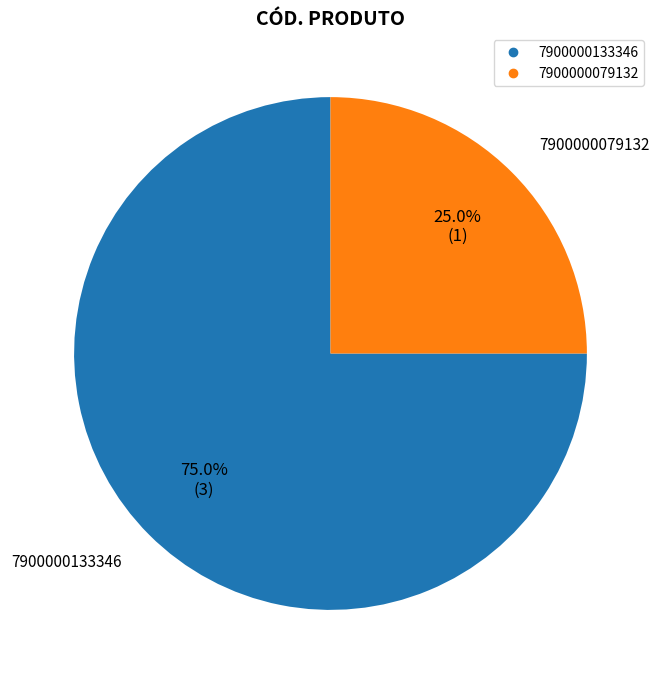

What is the ratio of the value at 7900000079132 to the value at 7900000133346?

0.3